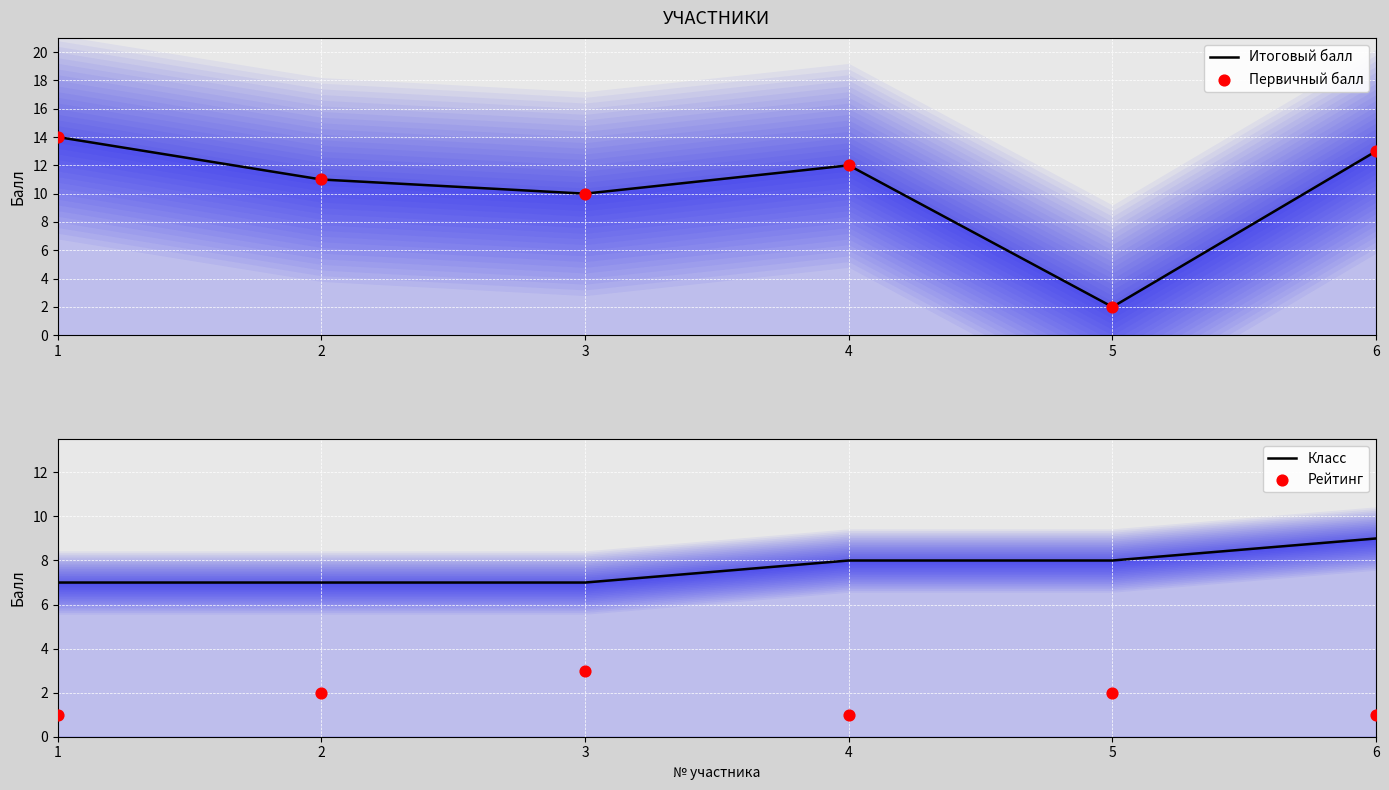

Which series reaches the minimum Y coordinate?

Рейтинг